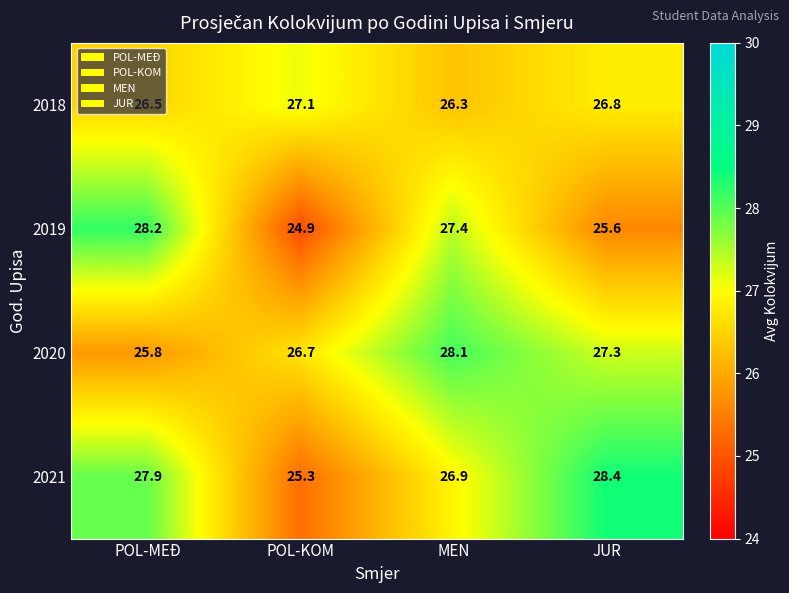

What is the difference between the maximum and minimum values in the 2018 series?

0.8